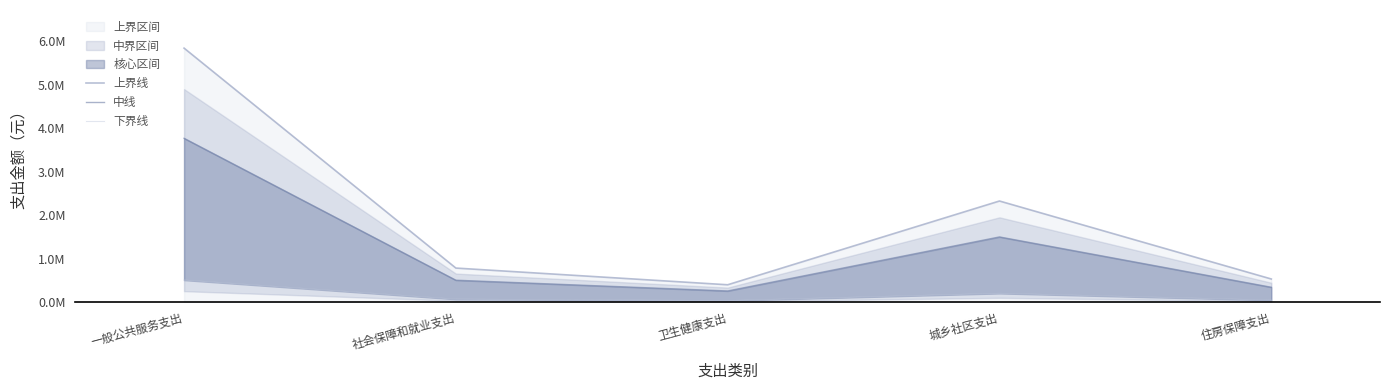

At which category is the sum across all series the highest?

一般公共服务支出